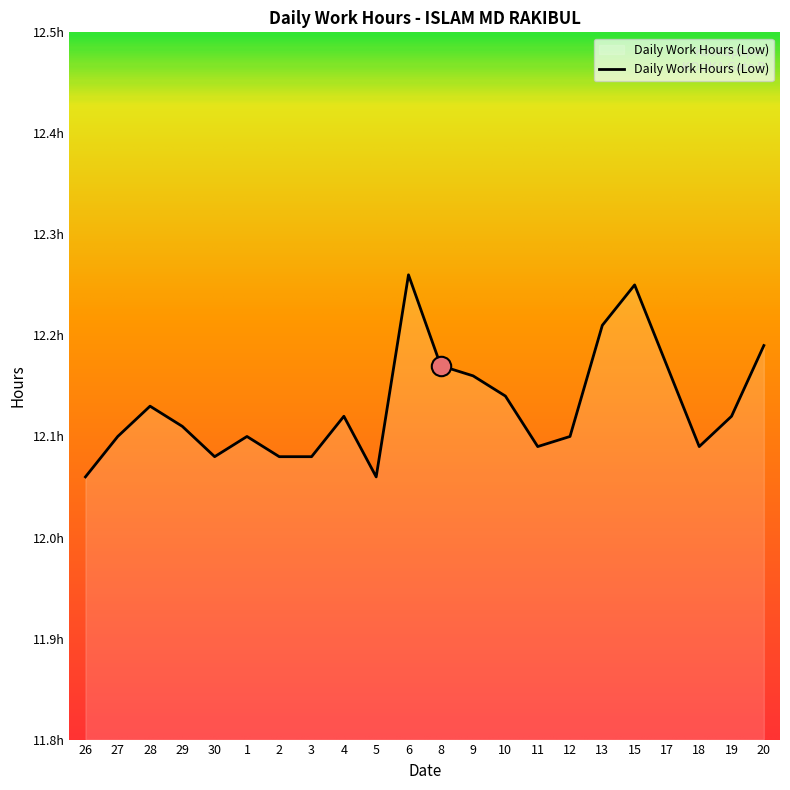

What is the difference between the maximum and minimum values?

0.2